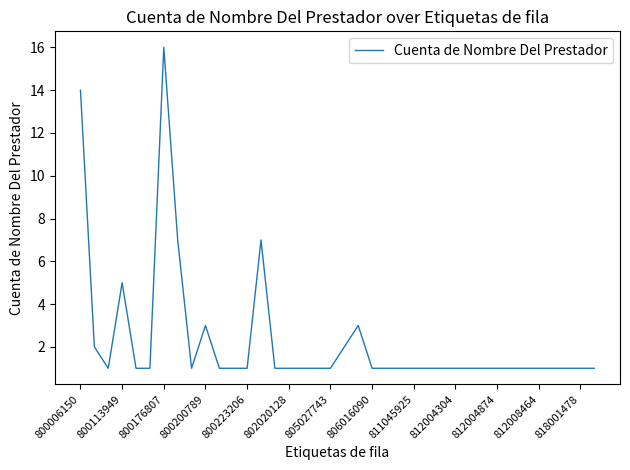

What is the maximum value shown in the chart?

16